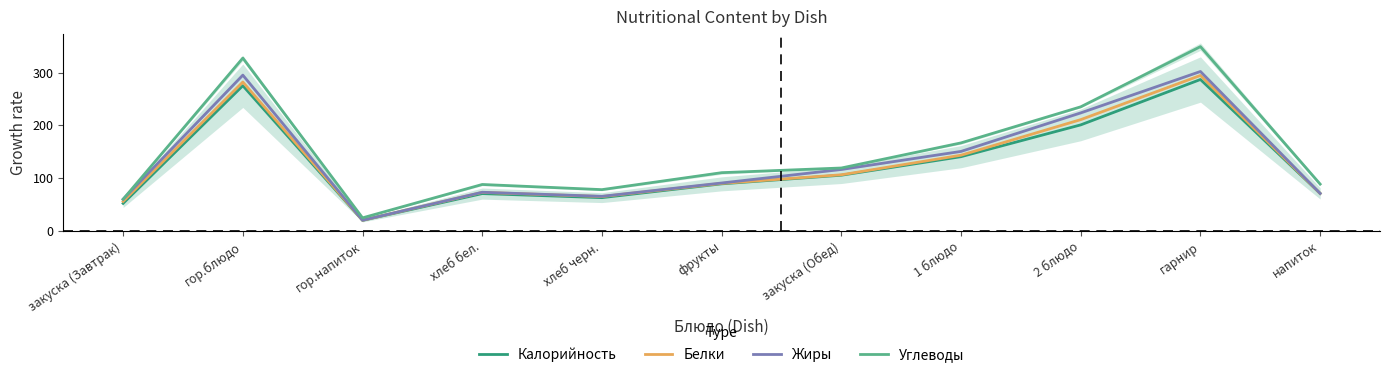

True or false: Калорийность and Углеводы intersect in this chart.

False